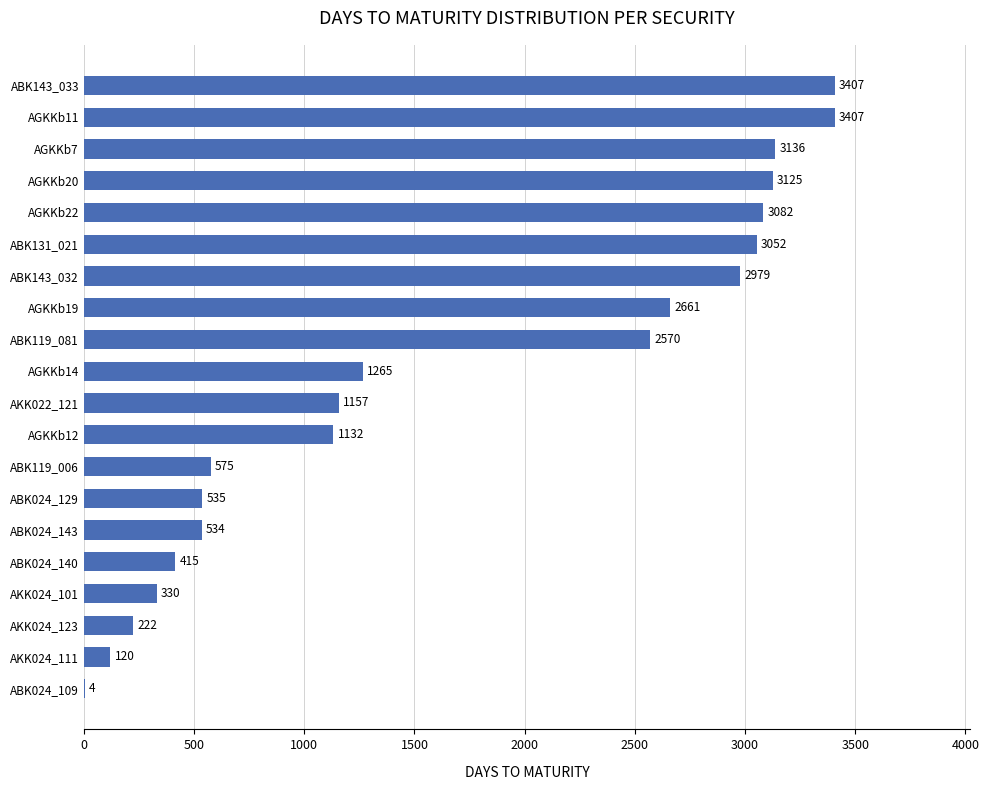

Count the number of categories in the chart.

20